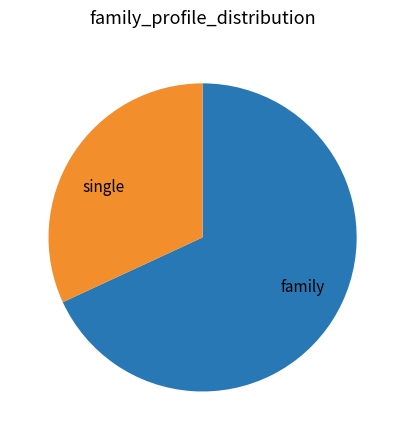

Is it true that single is 41% of the pie?

False